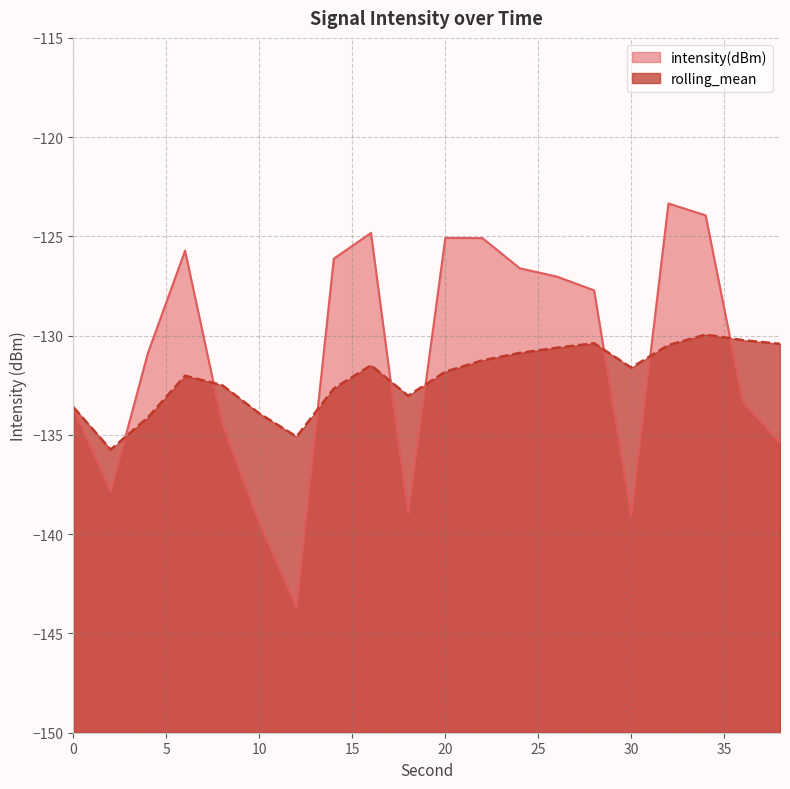

How many interior local valleys does the rolling_mean series have?

4